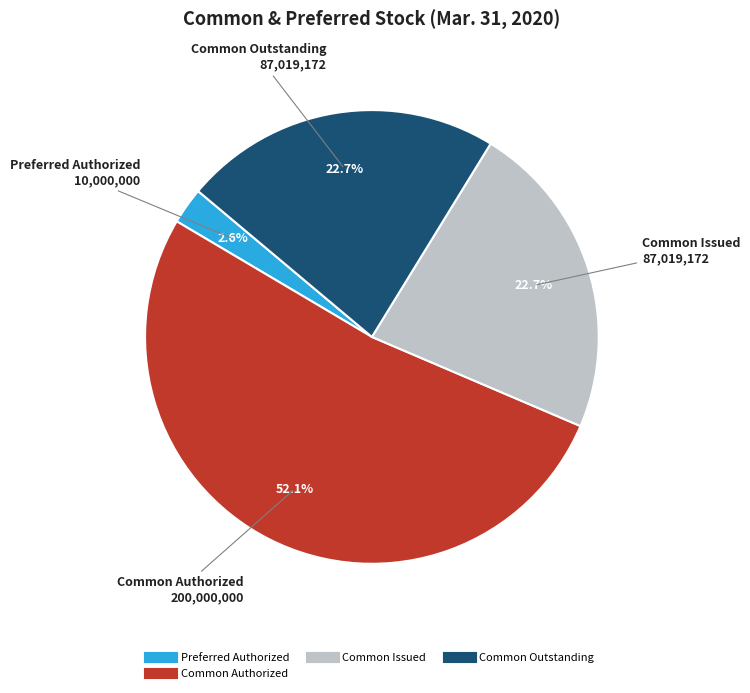

Is there any slice that represents more than half of the pie?

Yes